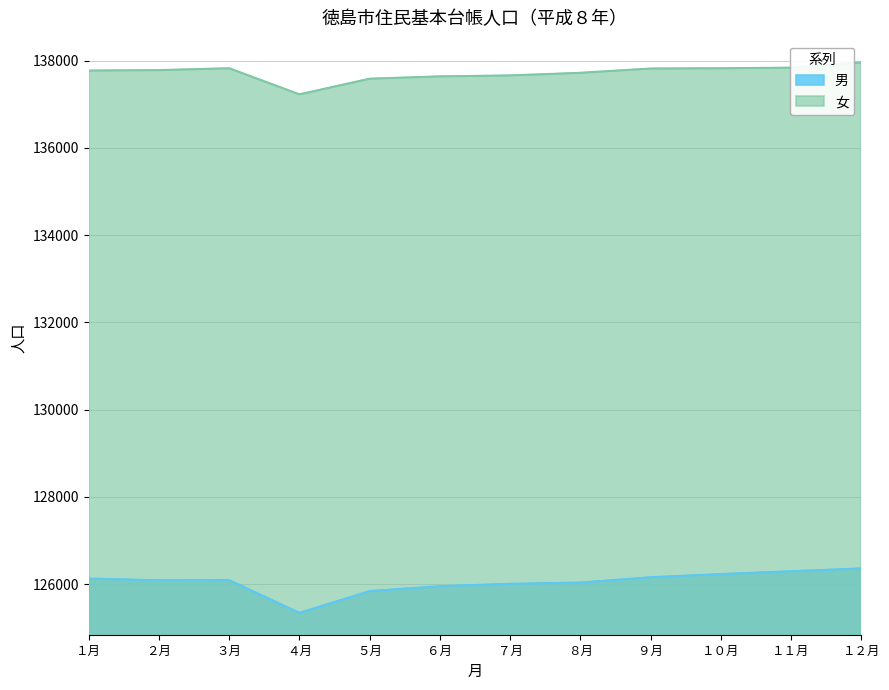

How many lines are shown in the chart?

2